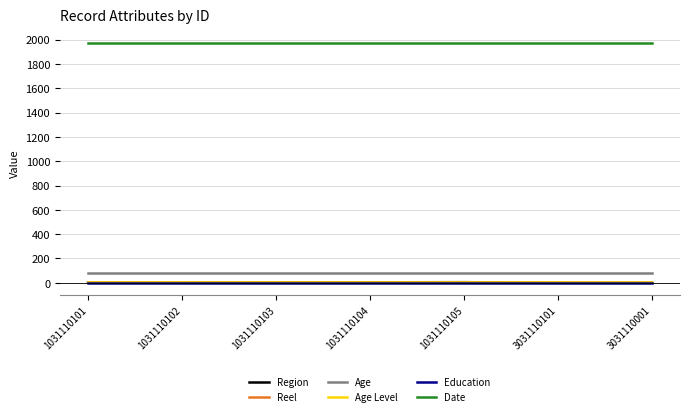

True or false: Education has a value of 1 at 3031110101.

True